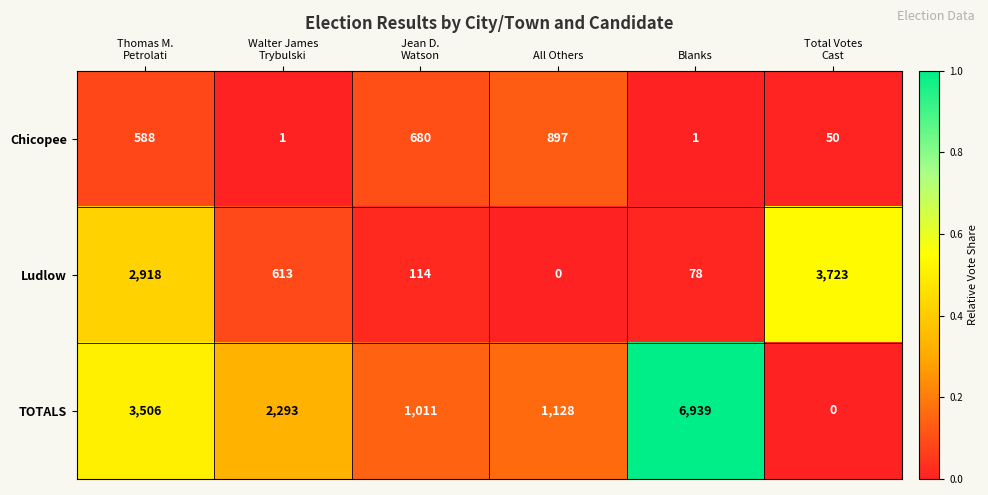

Which series has the widest spread of values?

TOTALS